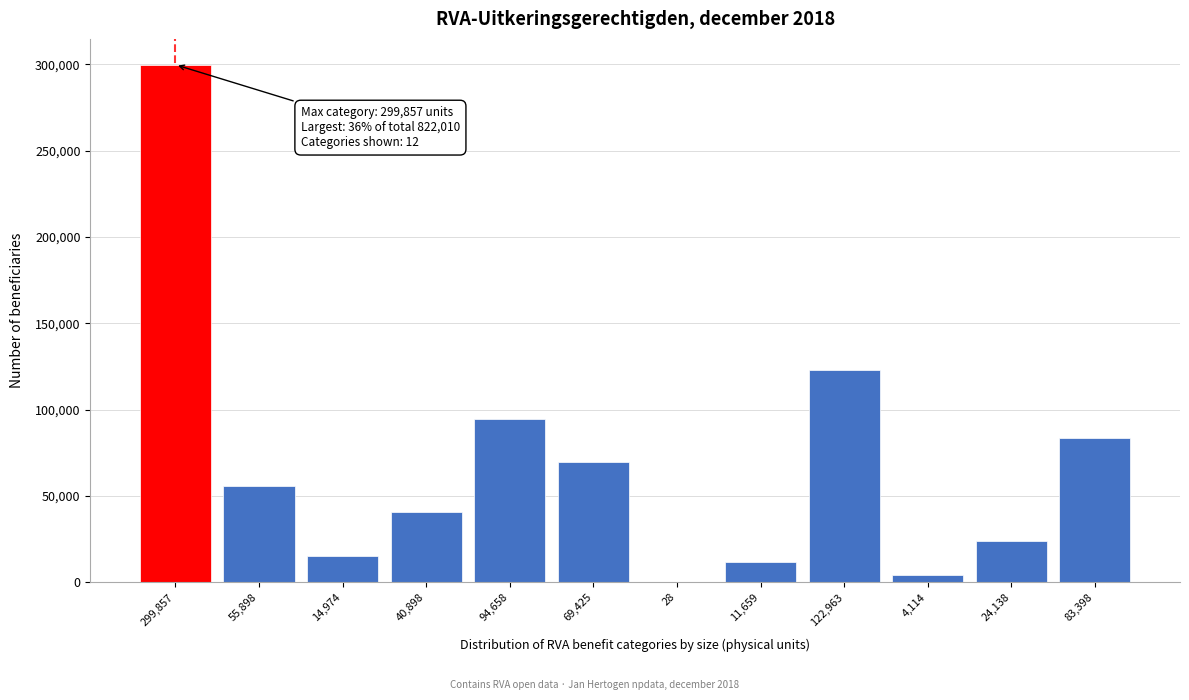

Reading right to left, what are all the values shown in this chart?

83,398=83398	24,138=24138	4,114=4114	122,963=122963	11,659=11659	28=28	69,425=69425	94,658=94658	40,898=40898	14,974=14974	55,898=55898	299,857=299857